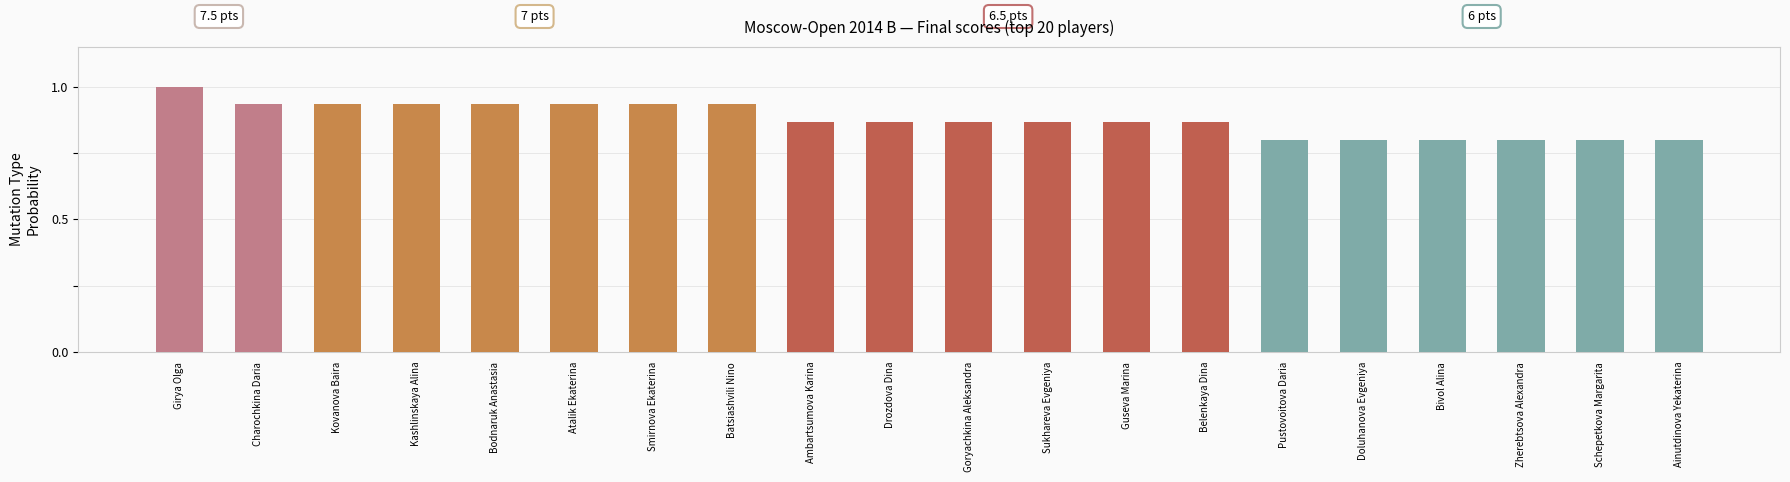

What is the difference between the second highest and second lowest values?

0.1